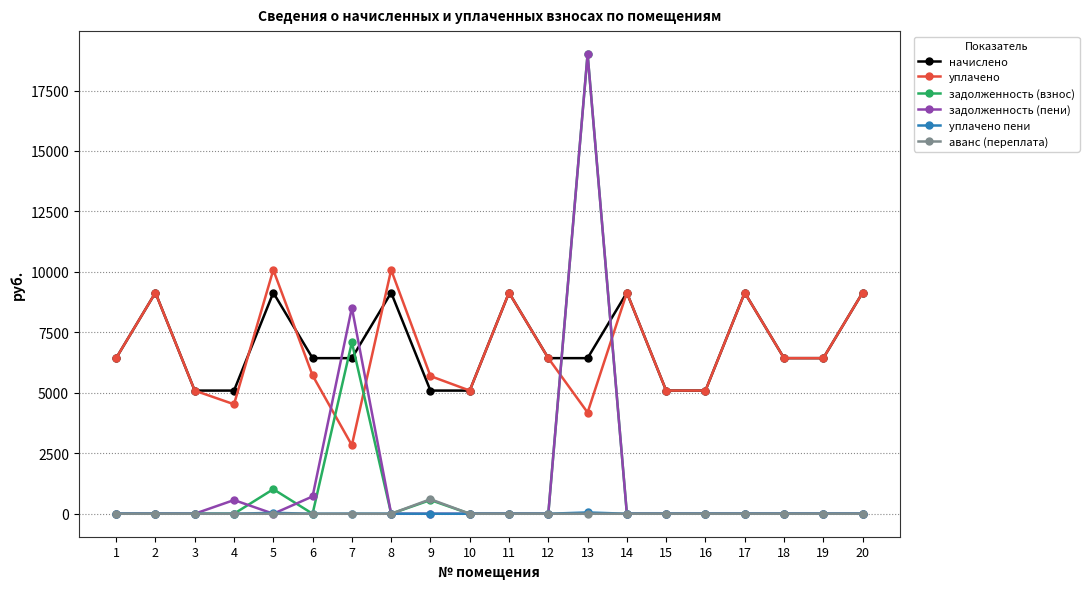

True or false: уплачено has a value of 16069.0 at 20.

False